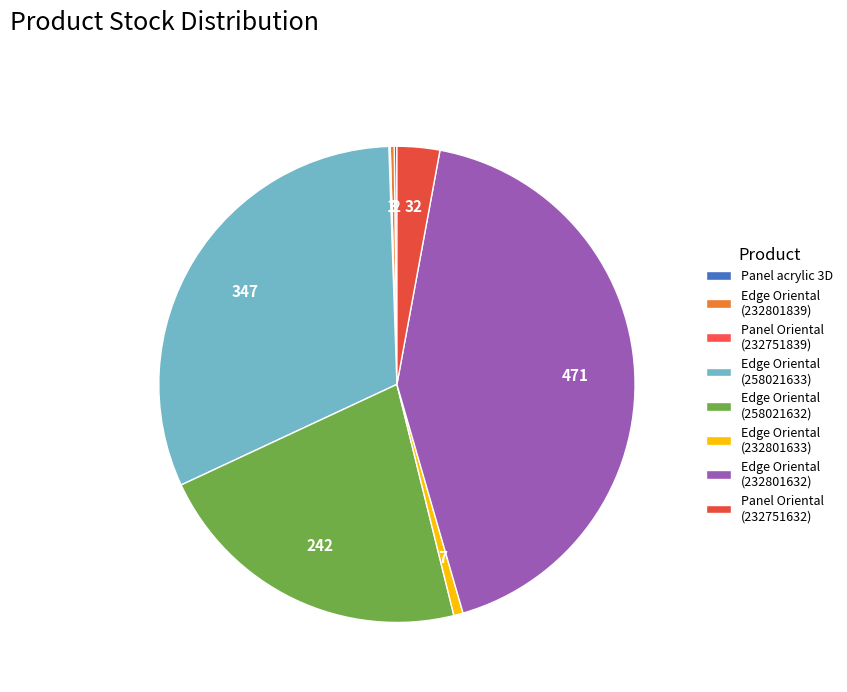

Count the number of slices in the pie.

8